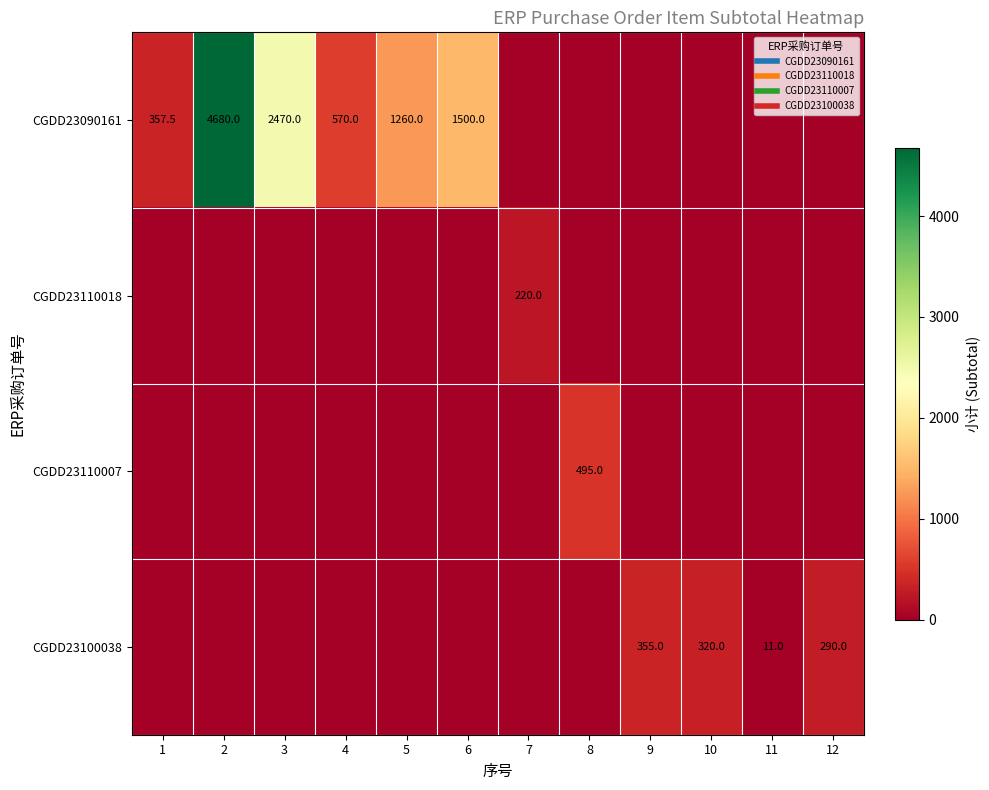

How many positive values does the CGDD23090161 series have?

6